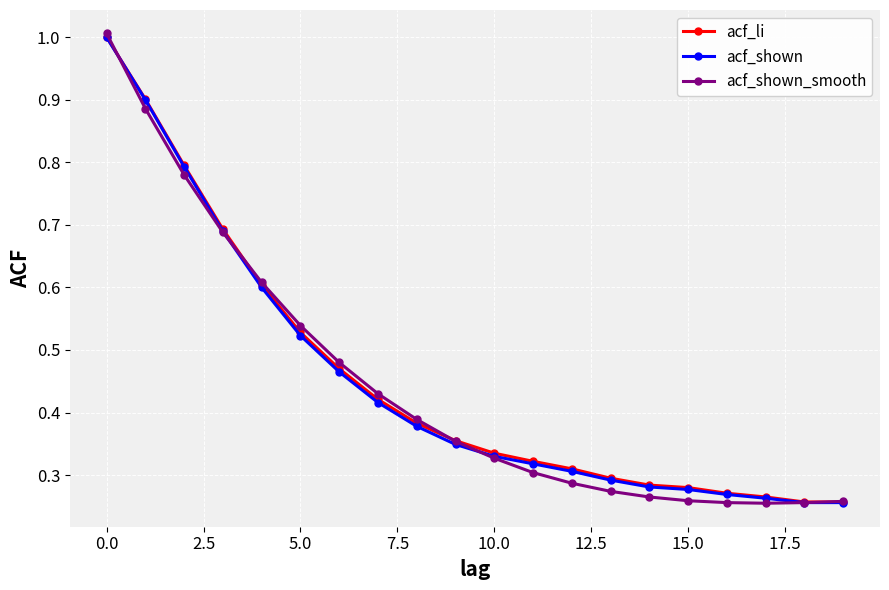

What is the maximum value shown in the chart?

1.0